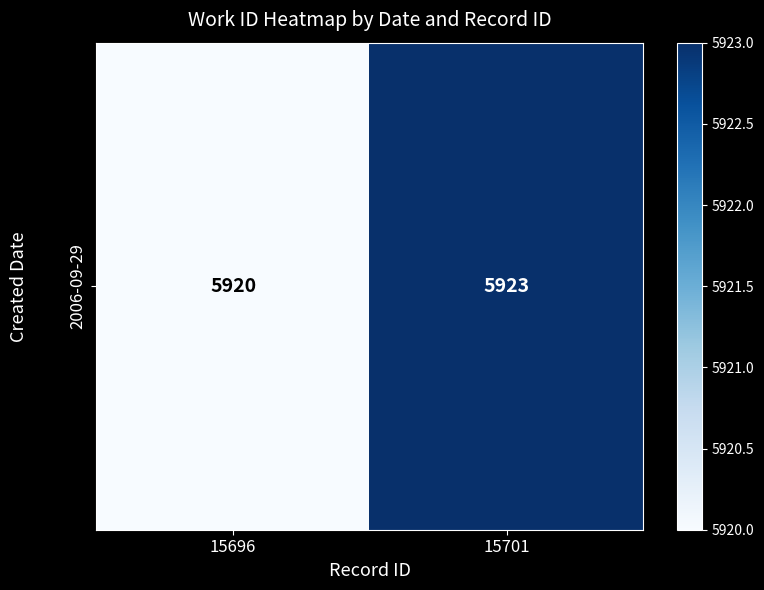

How many categories are shown in the chart?

2